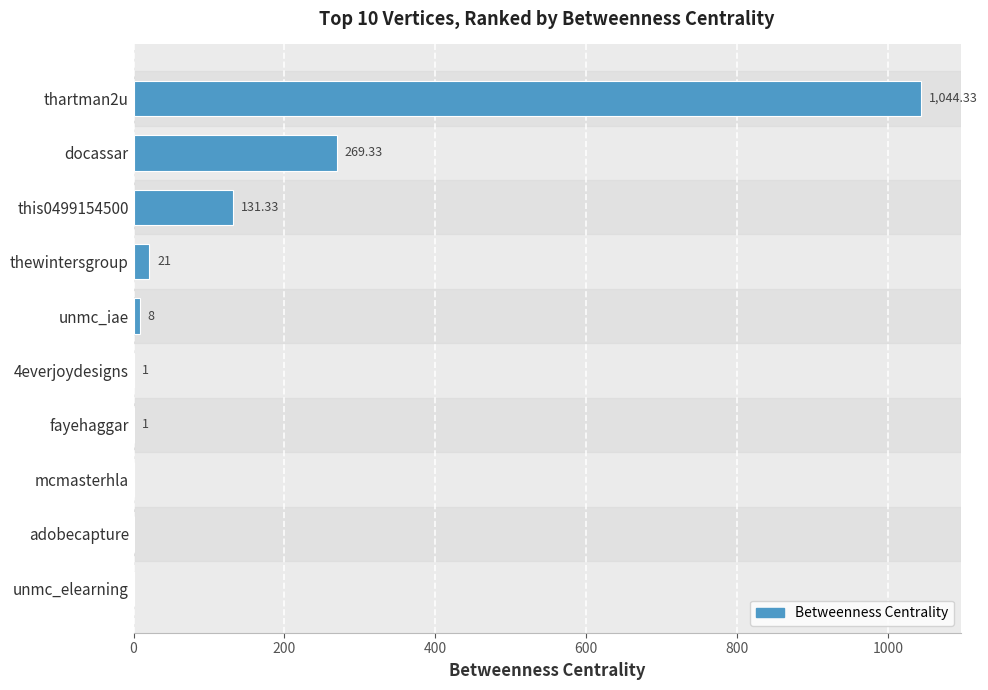

Which has a higher value, unmc_iae or thartman2u?

thartman2u